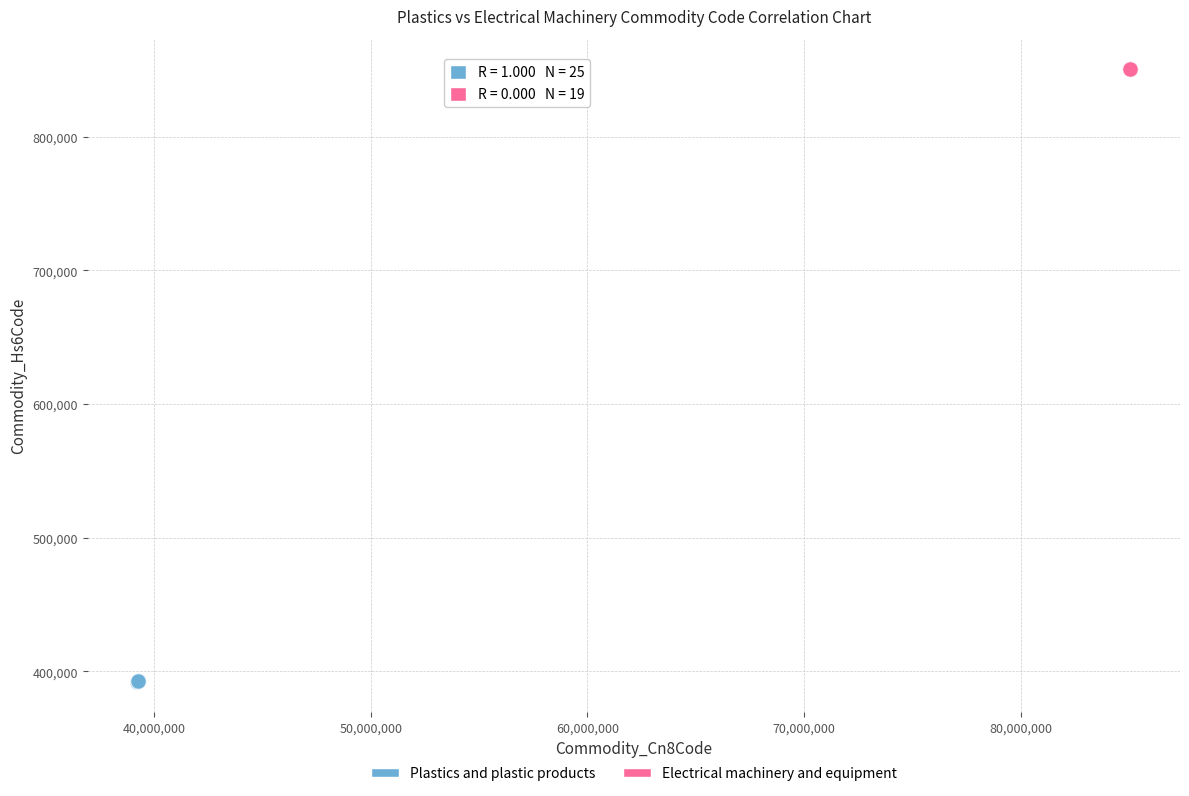

Which series contains the highest Y value?

Electrical machinery and equipment